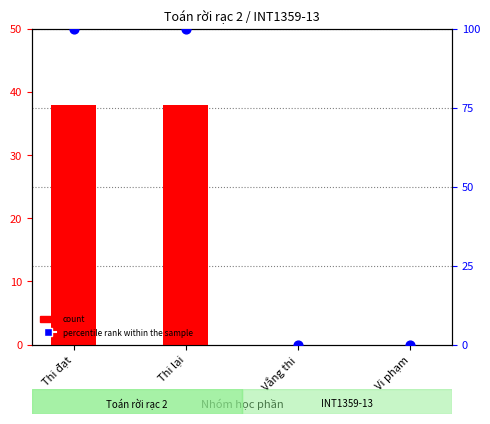

Which series has the largest total across all categories?

percentile rank within the sample